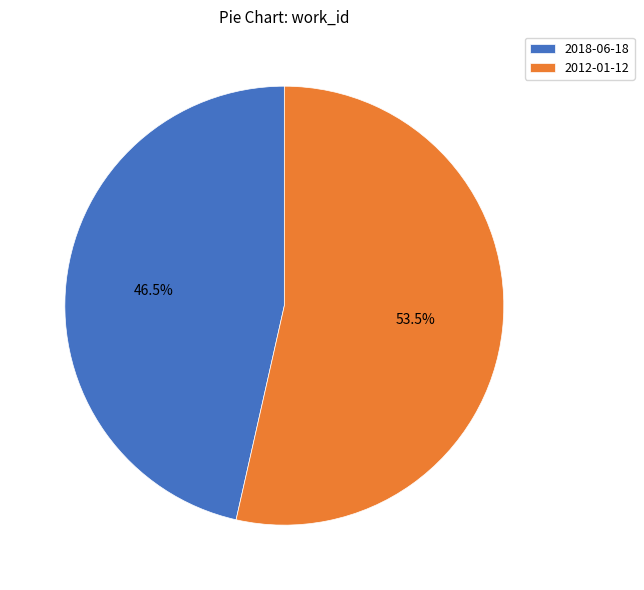

The 2012-01-12 slice represents 66% of the pie. True or false?

False